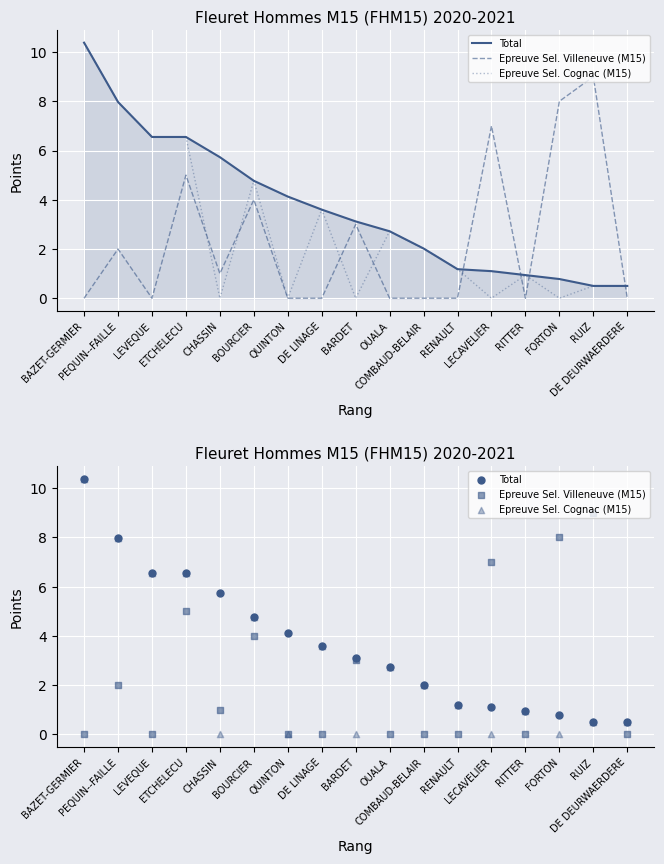

What is the total value across all series at CHASSIN?

6.7